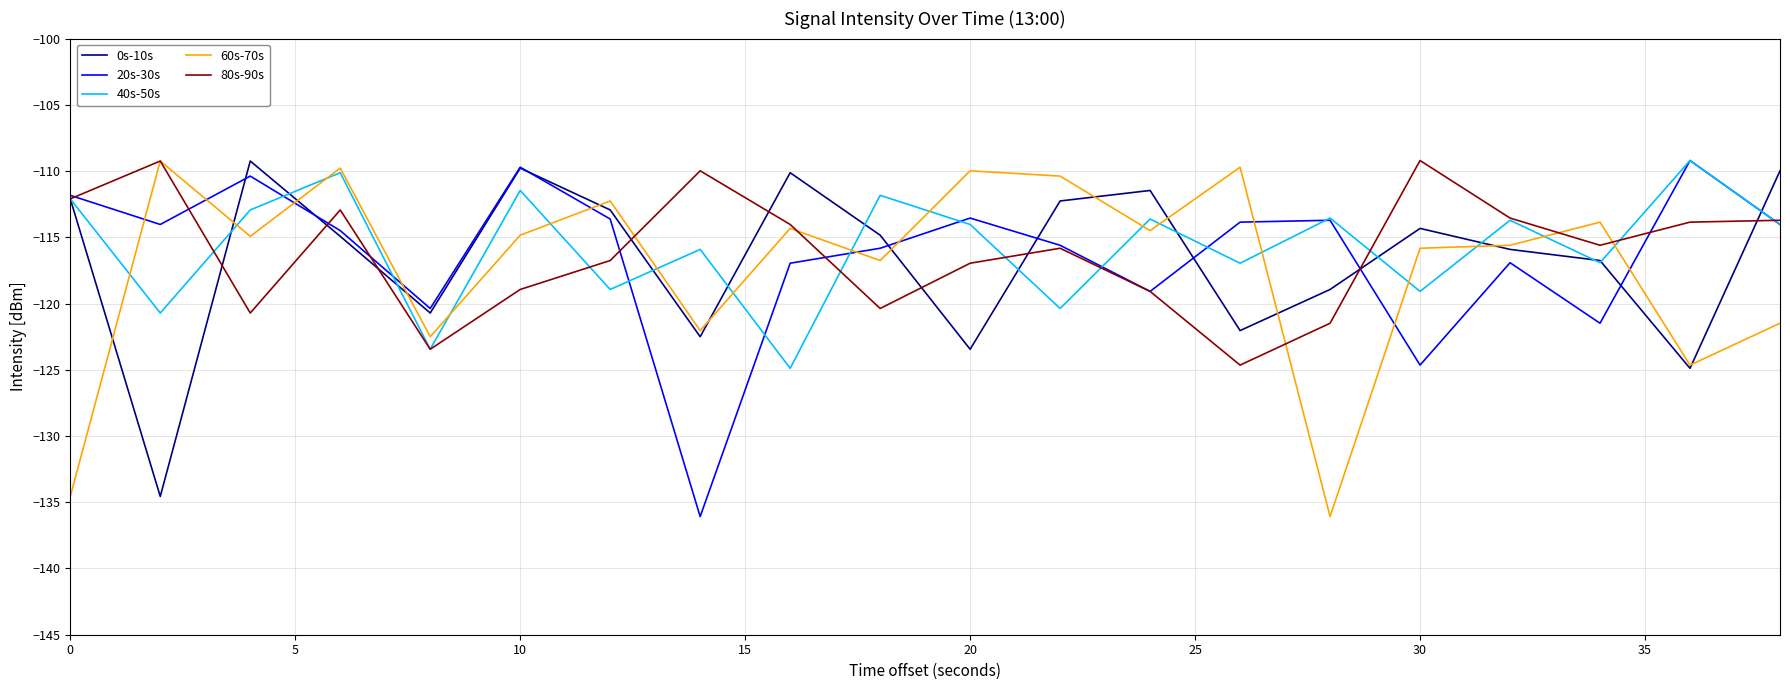

What is the smallest value displayed?

-136.1